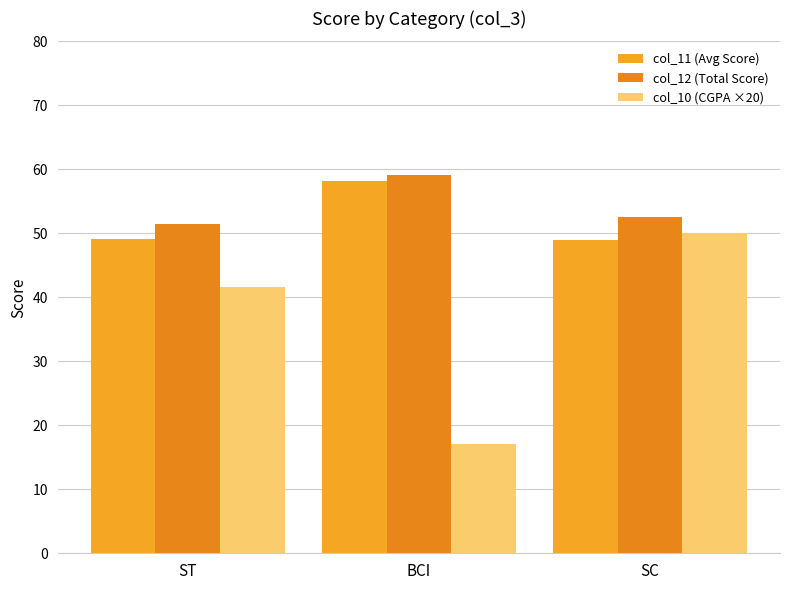

What position from the right is SC?

1